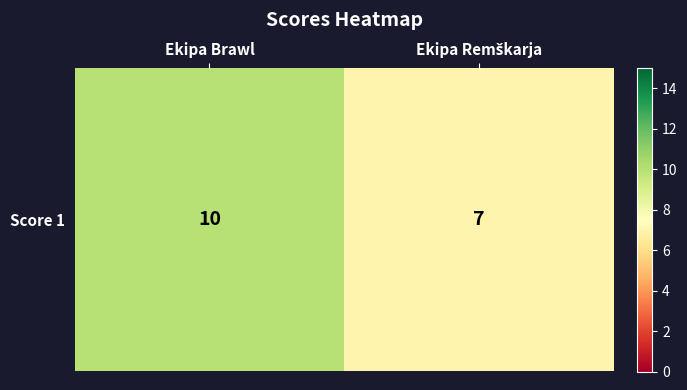

Reading left to right, what are all the values shown in this chart?

10	7